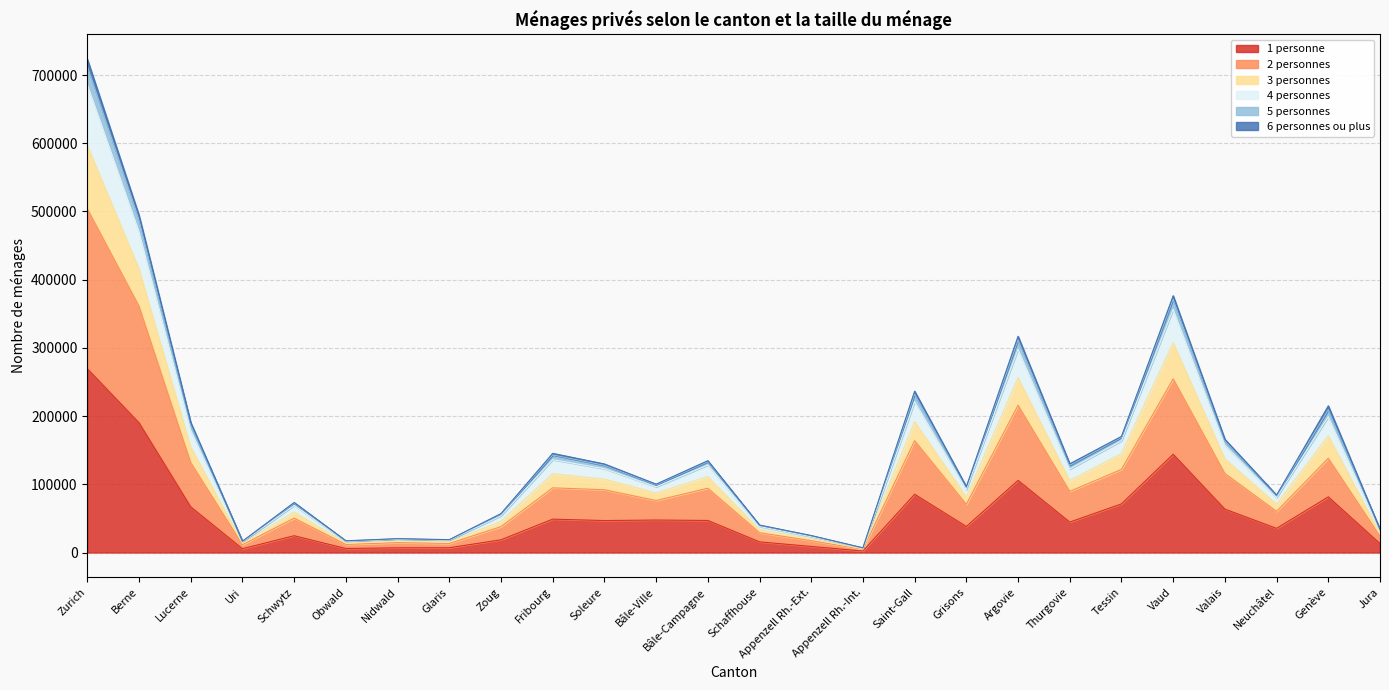

At which category is the sum across all series the highest?

Zurich